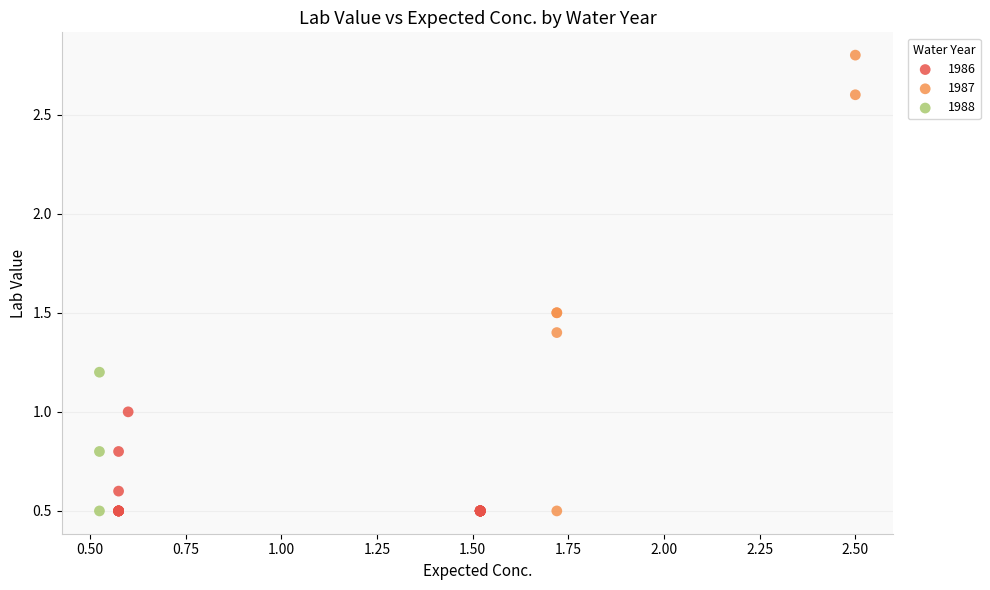

Which series has the widest spread of Y values?

1987